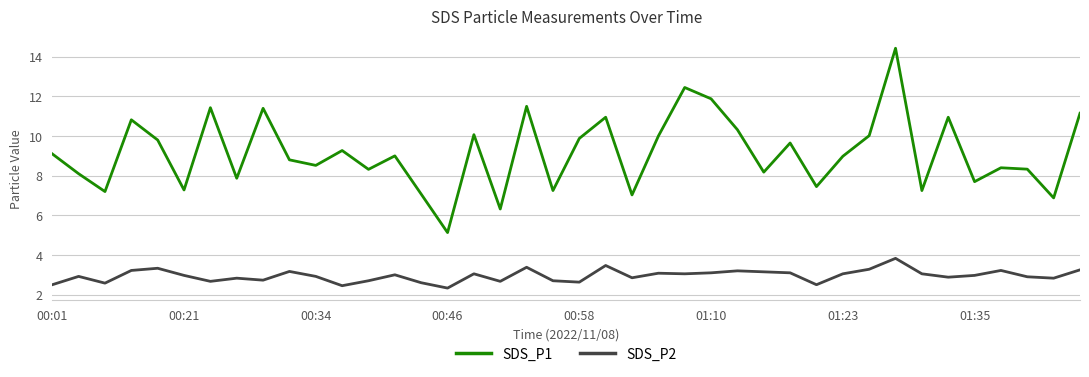

Which series has the largest range (max minus min)?

SDS_P1